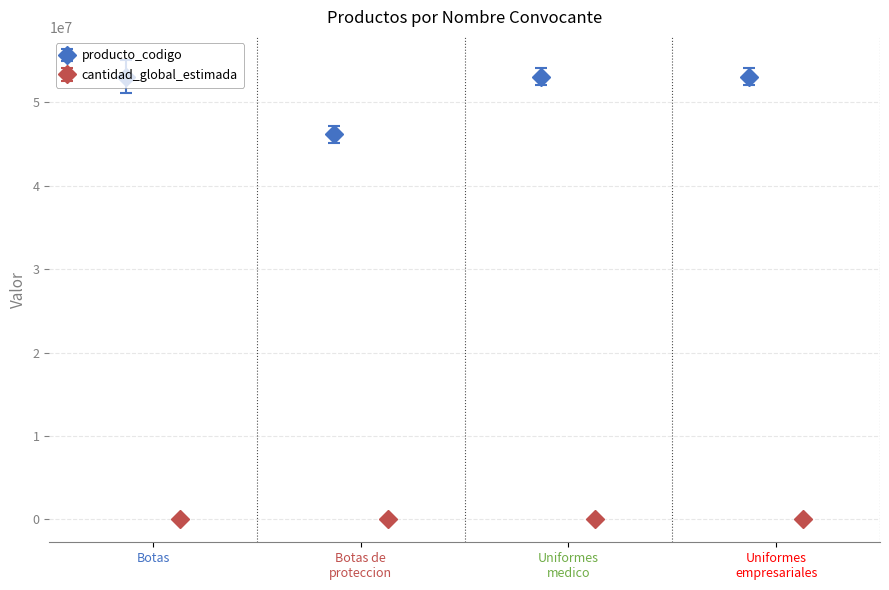

What is the average value?

51374632